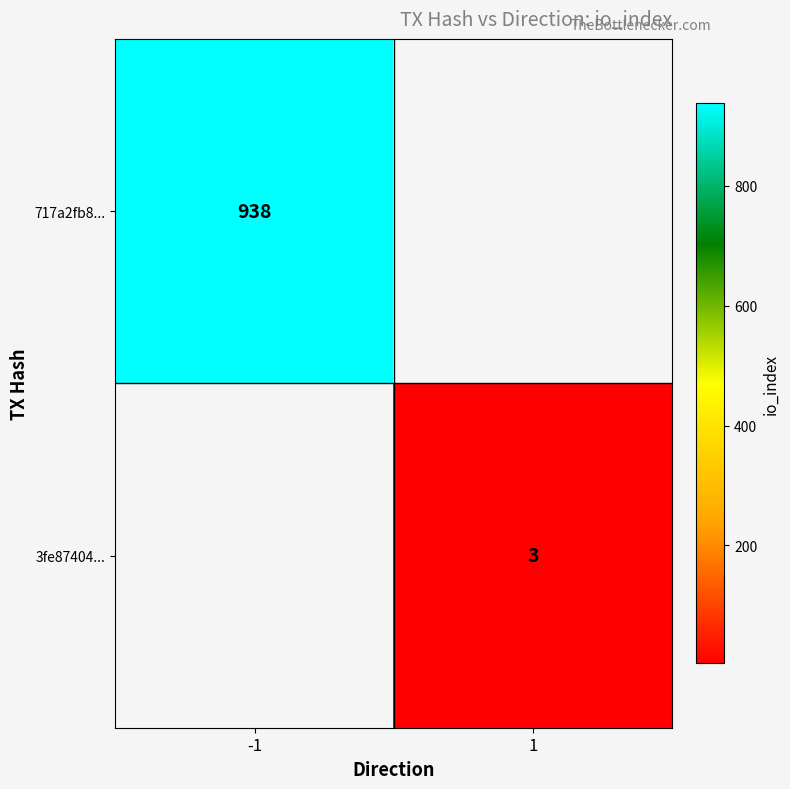

What is the maximum value shown in the chart?

938.0